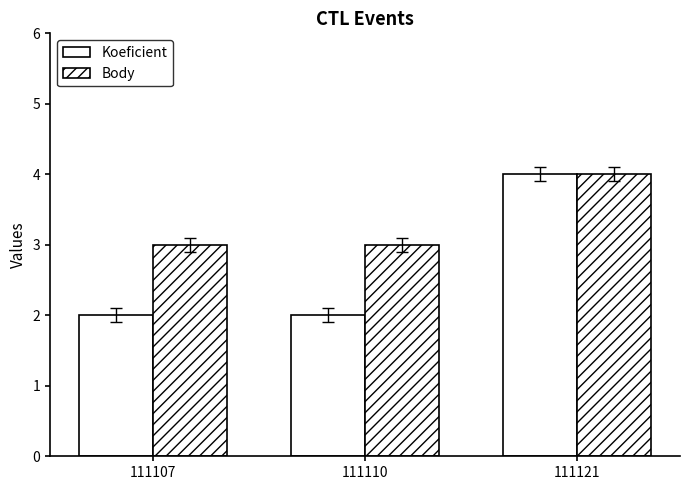

Reading right to left, extract all data points from this chart.

Koeficient: 111121=4	111110=2	111107=2
Body: 111121=4	111110=3	111107=3